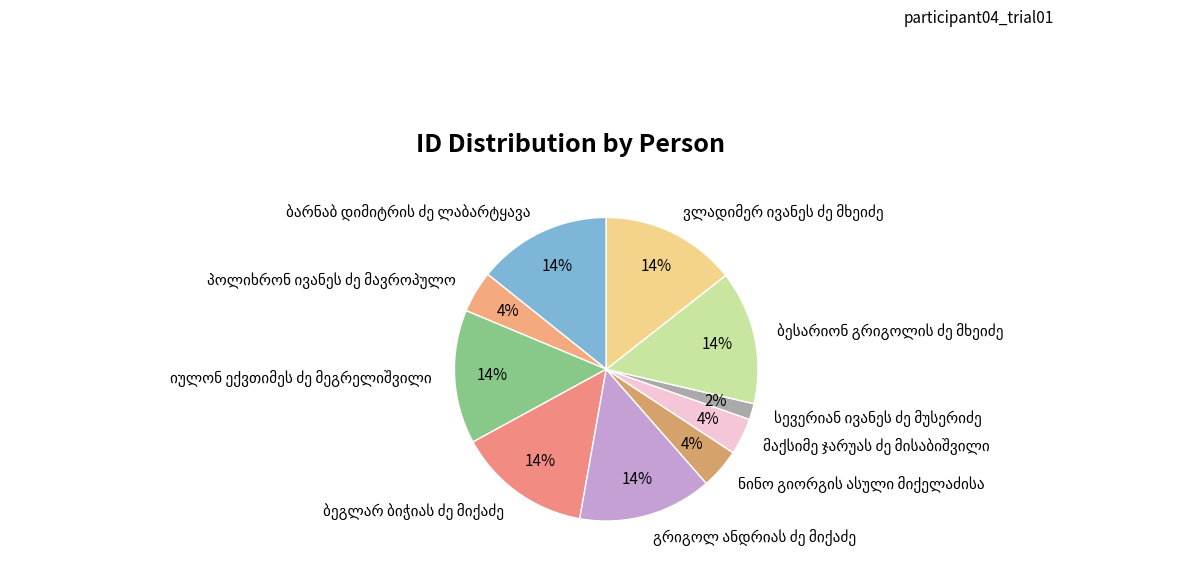

To the nearest percent, what is the average slice percentage?

10%